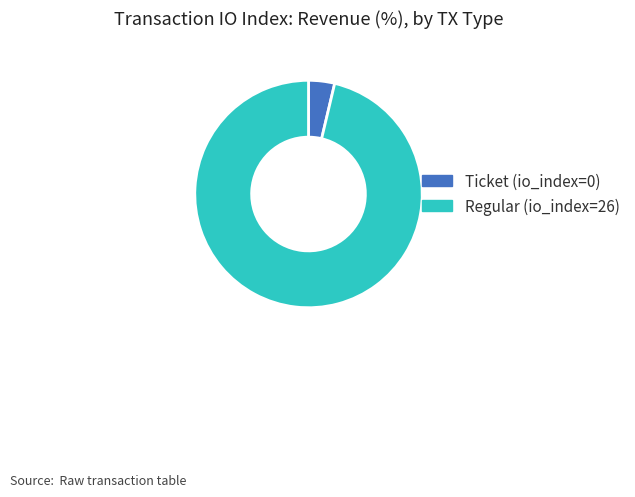

Is there any slice that represents more than half of the pie?

Yes